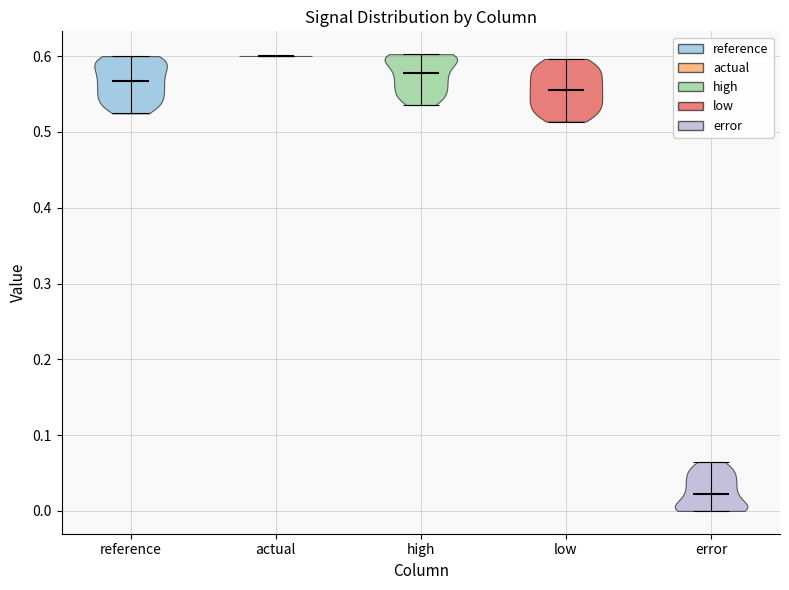

Reading left to right, read every violin against the y-axis: where its median line is, and the lowest and highest points it reaches. The values are not printed on the chart, so give them approximately, as read against the axis.

reference: median line 0.57, lowest point 0.52, highest point 0.60
actual: median line 0.60, lowest point 0.60, highest point 0.60
high: median line 0.58, lowest point 0.54, highest point 0.60
low: median line 0.56, lowest point 0.51, highest point 0.60
error: median line 0.02, lowest point 0.00, highest point 0.06